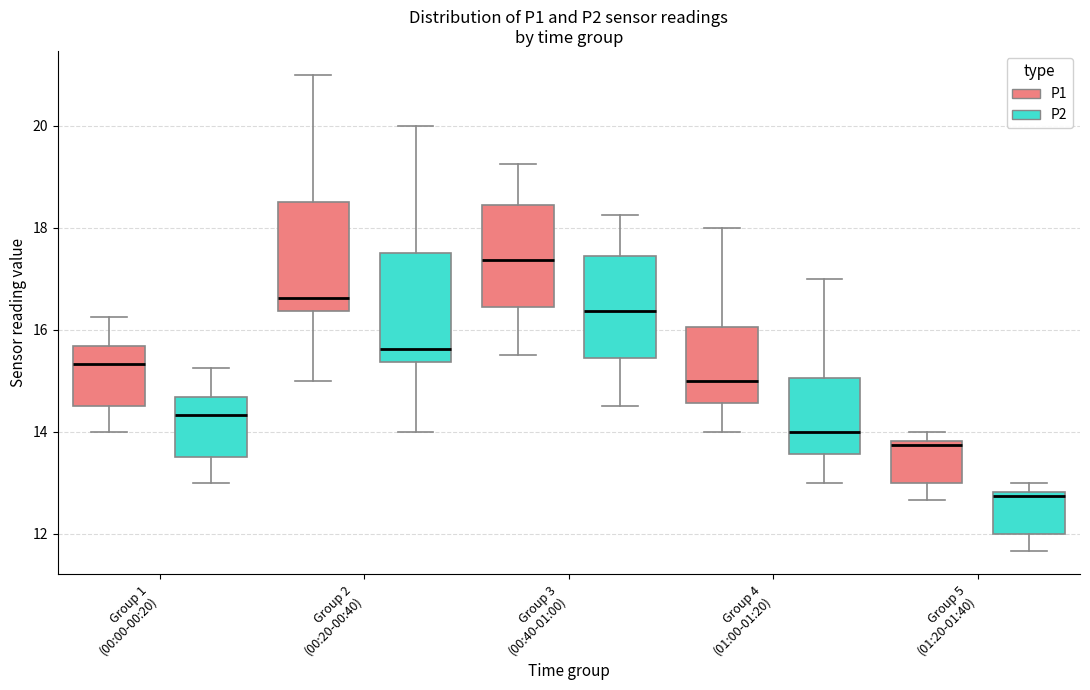

Reading left to right, read every box against the y-axis: the position of its median line, the range the box covers, and the ends of its whiskers. The values are not printed on the chart, so give them approximately, as read against the axis.

Group 1 (00:00-00:20) (P1): median 15.4, box 14.6 to 15.6, whiskers 14.0 to 16.2
Group 1 (00:00-00:20) (P2): median 14.4, box 13.6 to 14.6, whiskers 13.0 to 15.2
Group 2 (00:20-00:40) (P1): median 16.6, box 16.4 to 18.6, whiskers 15.0 to 21.0
Group 2 (00:20-00:40) (P2): median 15.6, box 15.4 to 17.6, whiskers 14.0 to 20.0
Group 3 (00:40-01:00) (P1): median 17.4, box 16.4 to 18.4, whiskers 15.6 to 19.2
Group 3 (00:40-01:00) (P2): median 16.4, box 15.4 to 17.4, whiskers 14.6 to 18.2
Group 4 (01:00-01:20) (P1): median 15.0, box 14.6 to 16.0, whiskers 14.0 to 18.0
Group 4 (01:00-01:20) (P2): median 14.0, box 13.6 to 15.0, whiskers 13.0 to 17.0
Group 5 (01:20-01:40) (P1): median 13.8 (just below the box's upper edge), box 13.0 to 13.8, whiskers 12.6 to 14.0
Group 5 (01:20-01:40) (P2): median 12.8 (just below the box's upper edge), box 12.0 to 12.8, whiskers 11.6 to 13.0